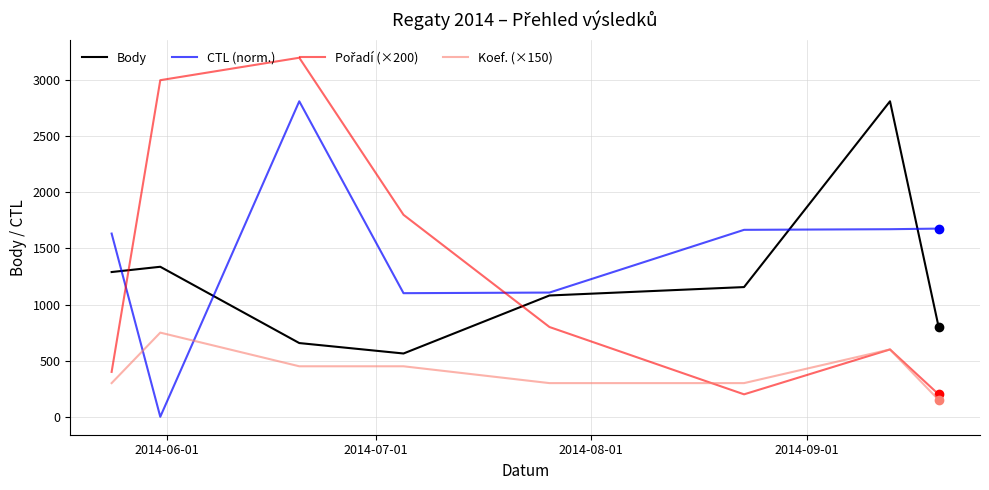

After their last crossing, which series has the higher values: CTL (norm.) or Koef. (×150)?

CTL (norm.)